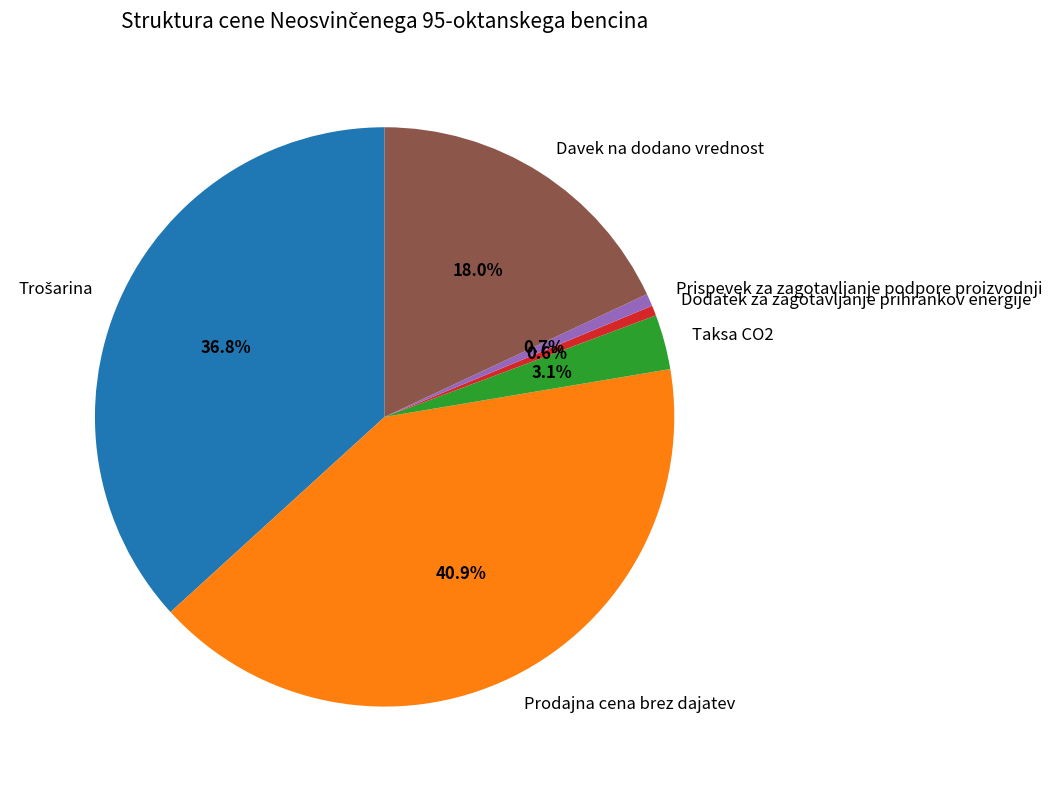

To the nearest percent, what percentage of the pie is Prodajna cena brez dajatev?

41%